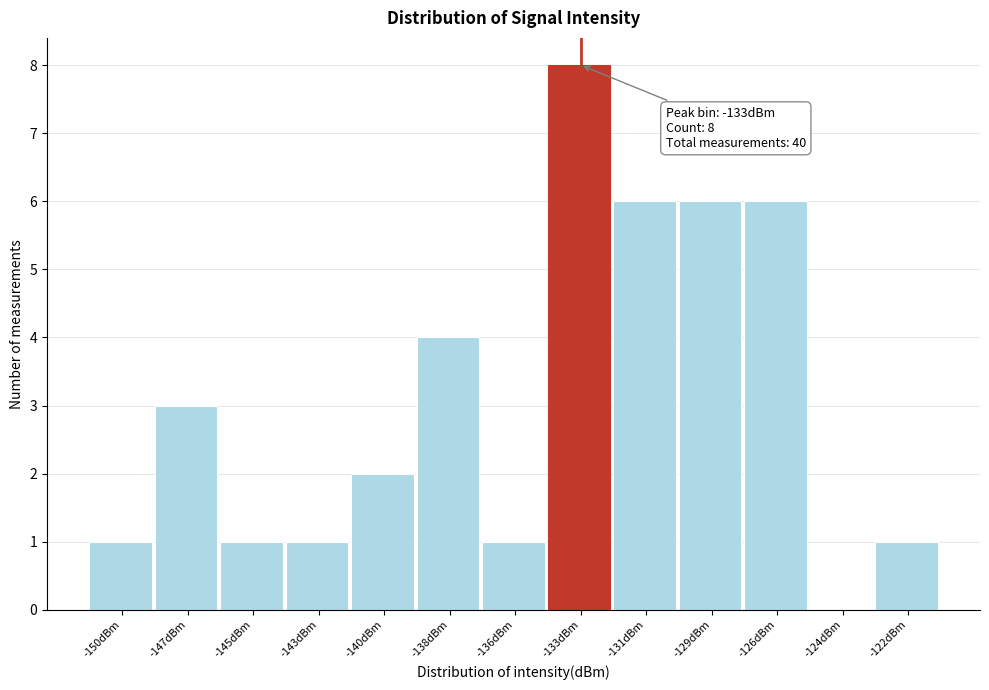

Reading left to right, what are all the values shown in this chart?

-150dBm=1	-147dBm=3	-145dBm=1	-143dBm=1	-140dBm=2	-138dBm=4	-136dBm=1	-133dBm=8	-131dBm=6	-129dBm=6	-126dBm=6	-124dBm=0	-122dBm=1